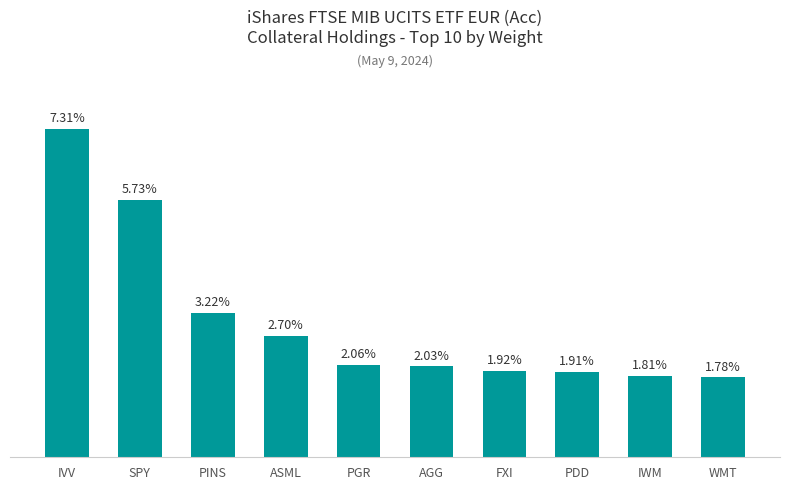

At which category does the chart reach its minimum across all series?

WMT